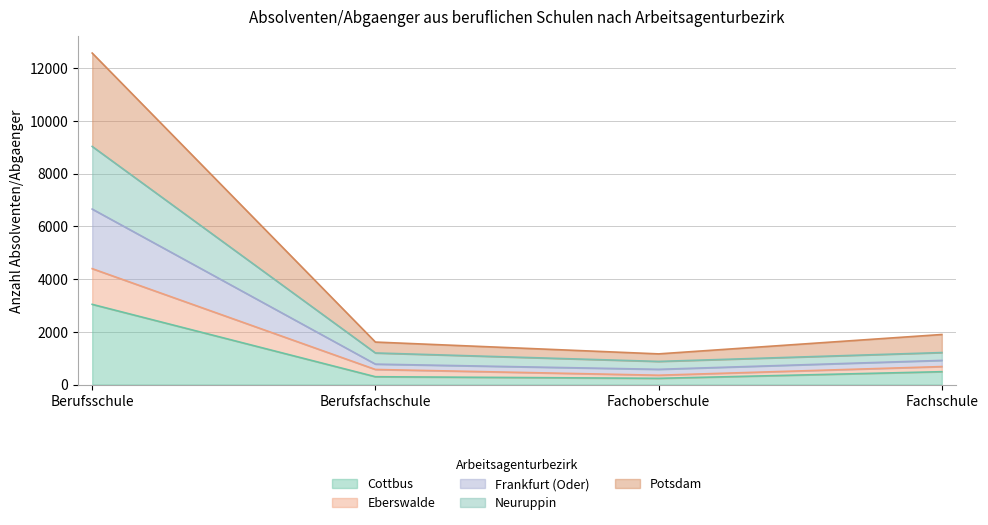

True or false: Potsdam and Cottbus cross at least once.

False